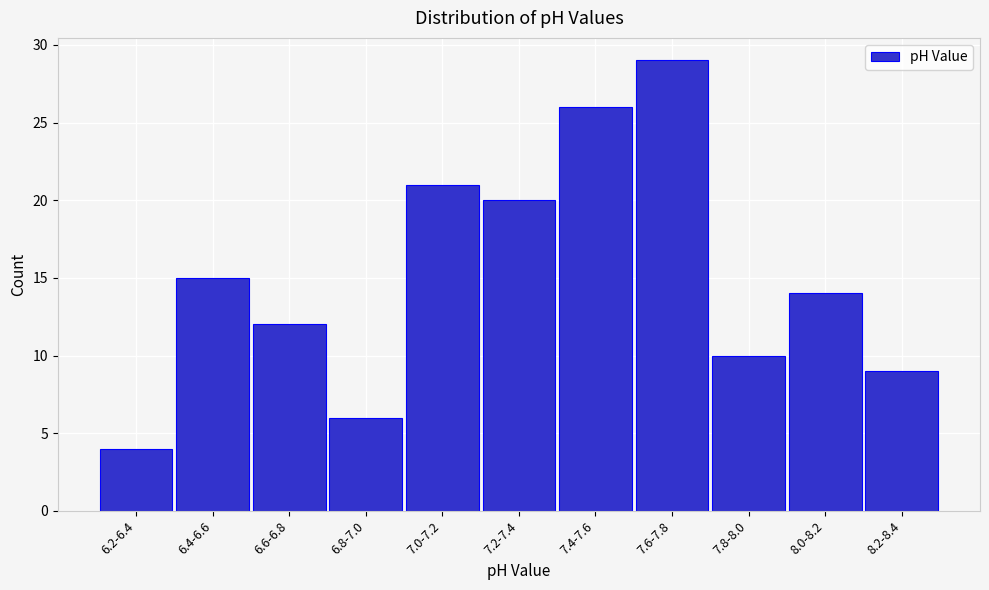

Reading left to right, list all the values displayed in this chart.

4	15	12	6	21	20	26	29	10	14	9